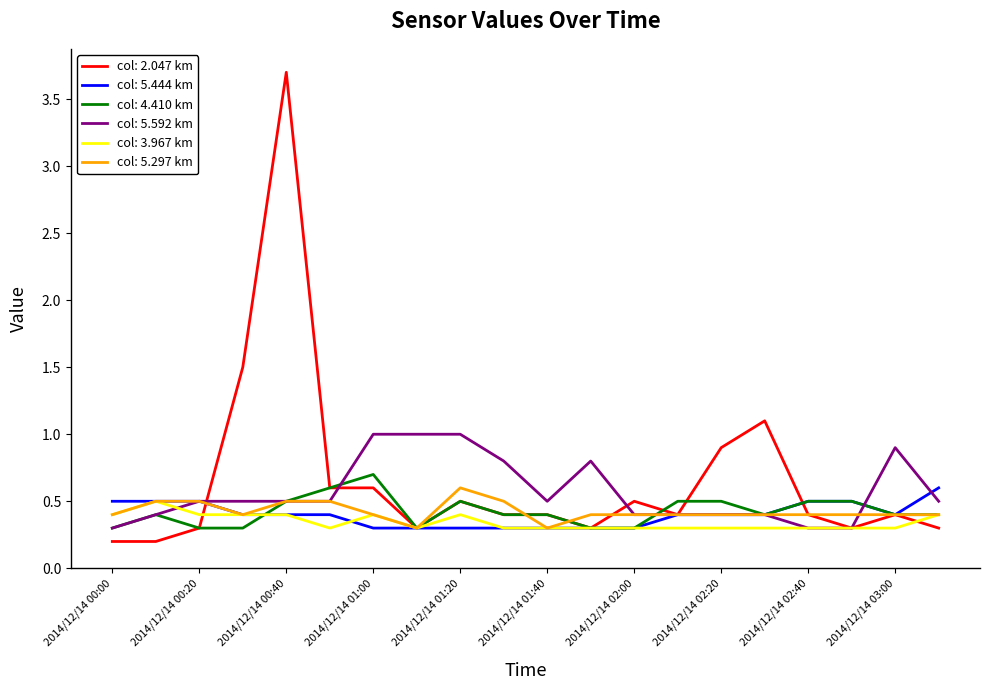

What is the lowest value of the col: 5.592 km series?

0.3